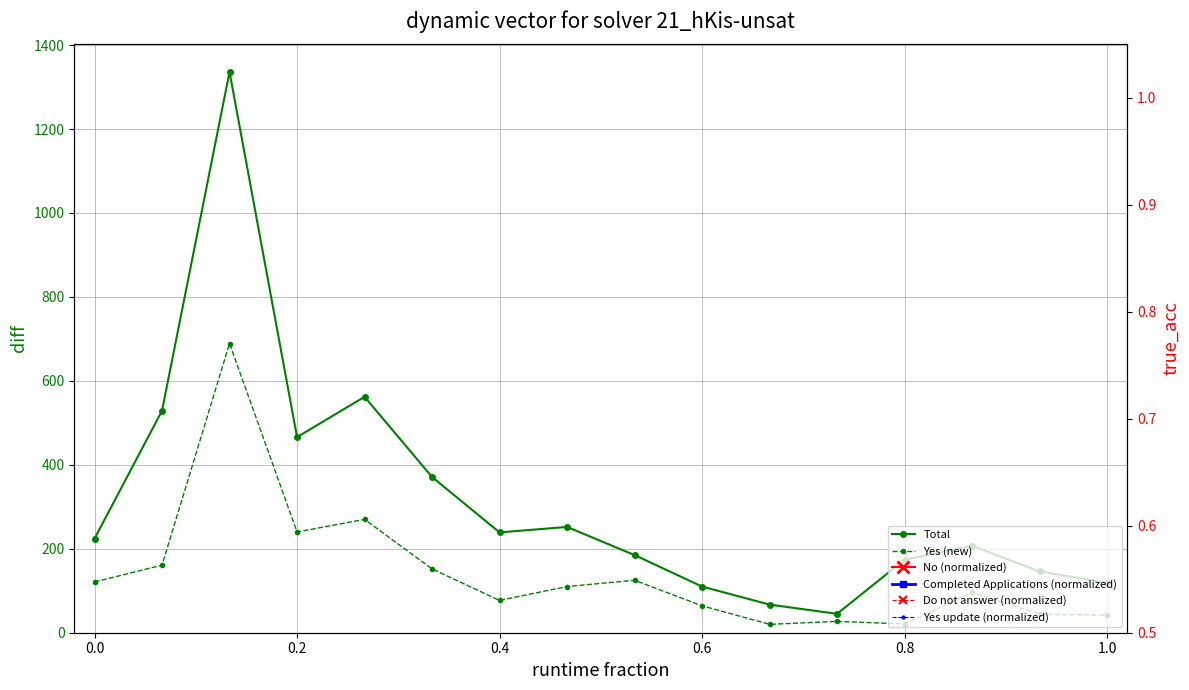

At how many categories does at least one series exceed 742?

1